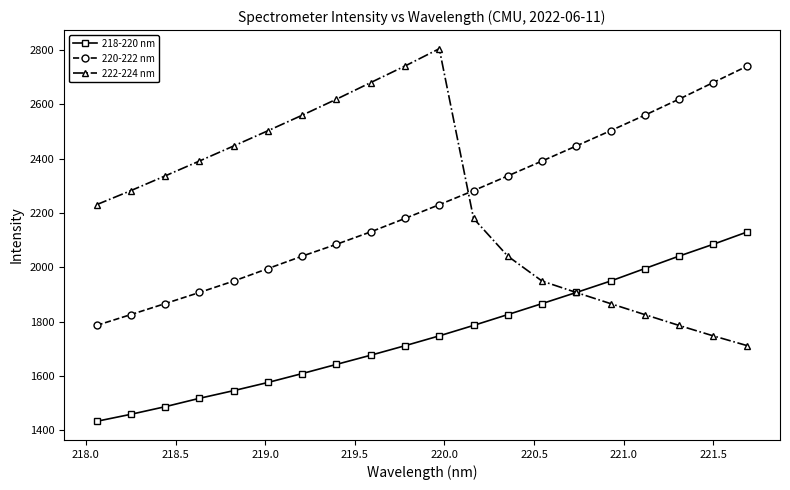

What is the value of the 220-222 nm point at the 4th from the left?

1907.4